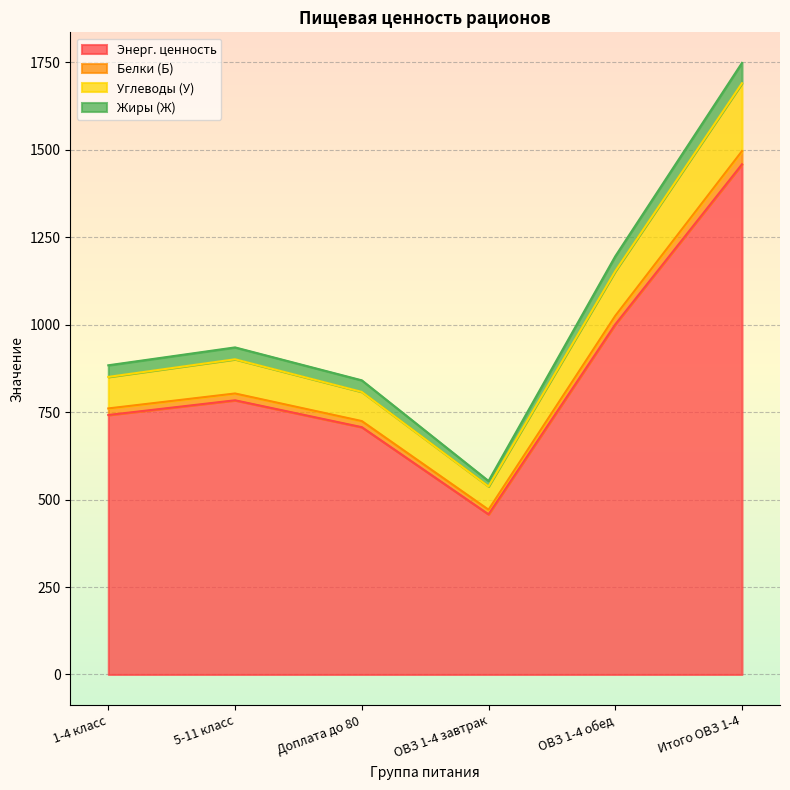

What is the sum of the Энерг. ценность values at 5-11 класс and Итого ОВЗ 1-4?

2242.3